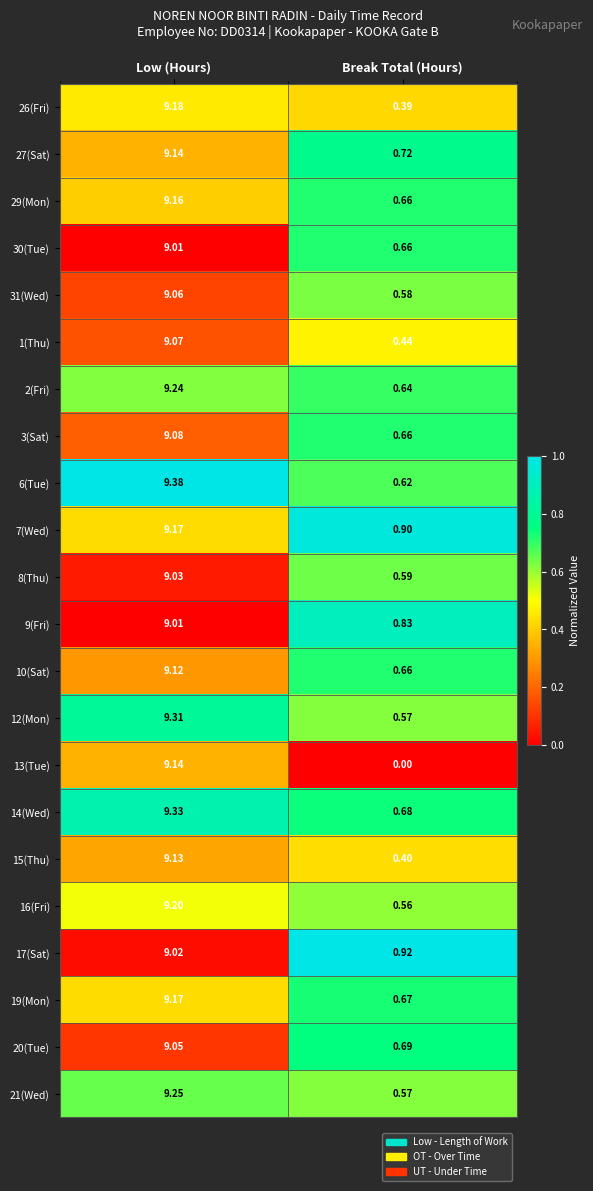

Where is 8(Thu) nearest to the value 4?

Break Total (Hours)